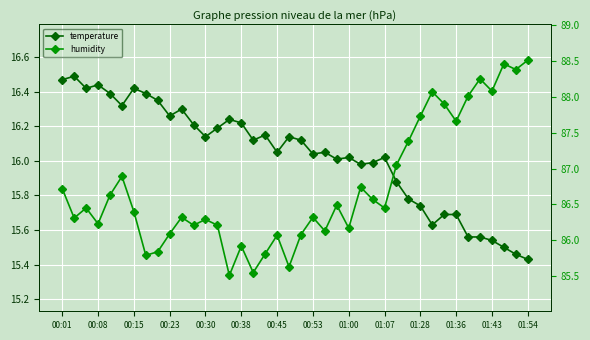

Which series has the largest total across all categories?

humidity